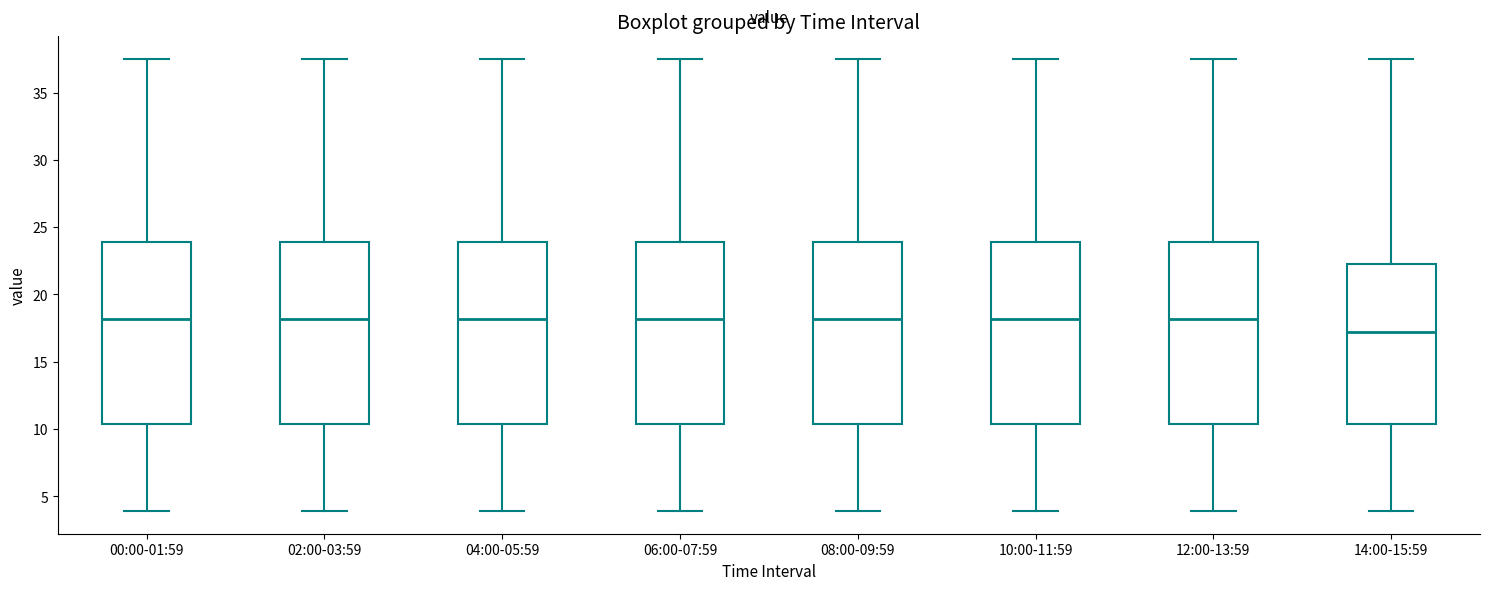

Reading left to right, transcribe this box plot: for each box, give where its median line is, the range the box spans, and where its two whiskers end, as read against the y-axis. The values are not printed on the chart, so give them approximately, as read against the axis.

00:00-01:59: median 18.0, box 10.5 to 24.0, whiskers 4.0 to 37.5
02:00-03:59: median 18.0, box 10.5 to 24.0, whiskers 4.0 to 37.5
04:00-05:59: median 18.0, box 10.5 to 24.0, whiskers 4.0 to 37.5
06:00-07:59: median 18.0, box 10.5 to 24.0, whiskers 4.0 to 37.5
08:00-09:59: median 18.0, box 10.5 to 24.0, whiskers 4.0 to 37.5
10:00-11:59: median 18.0, box 10.5 to 24.0, whiskers 4.0 to 37.5
12:00-13:59: median 18.0, box 10.5 to 24.0, whiskers 4.0 to 37.5
14:00-15:59: median 17.0, box 10.5 to 22.0, whiskers 4.0 to 37.5